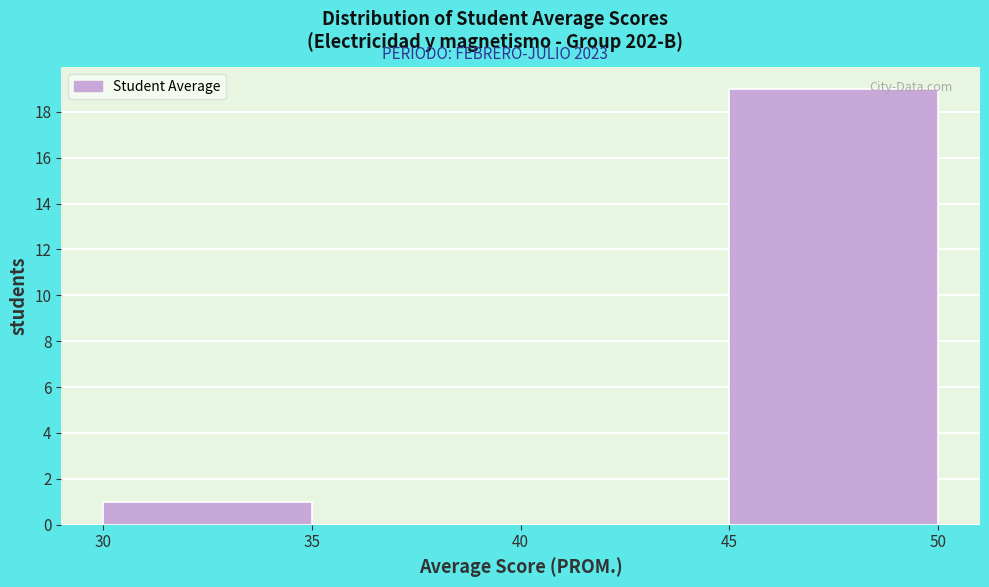

How tall is the bar that spans 45 to 50 on the x-axis? The values are not printed on the chart, so give them approximately, as read against the axis.

19